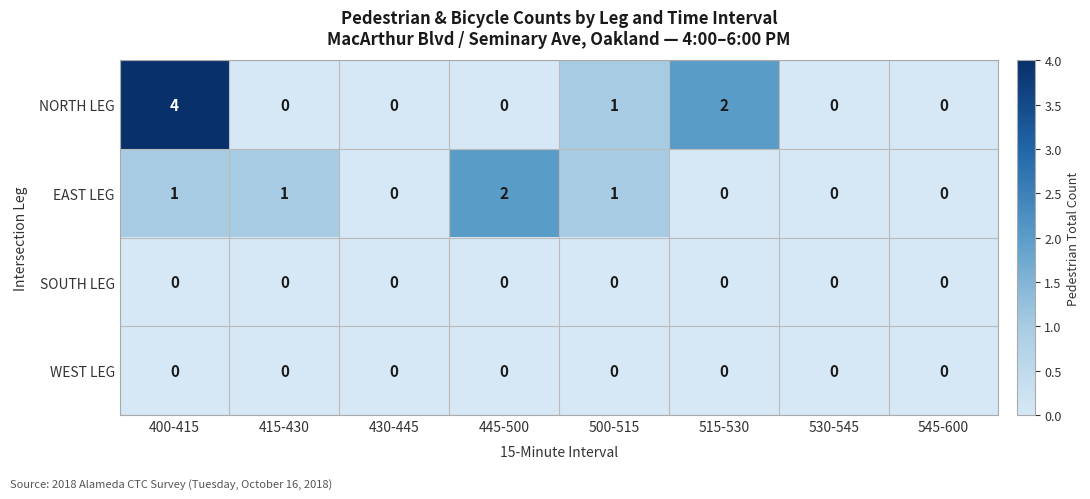

At which category is the sum across all series the highest?

400-415